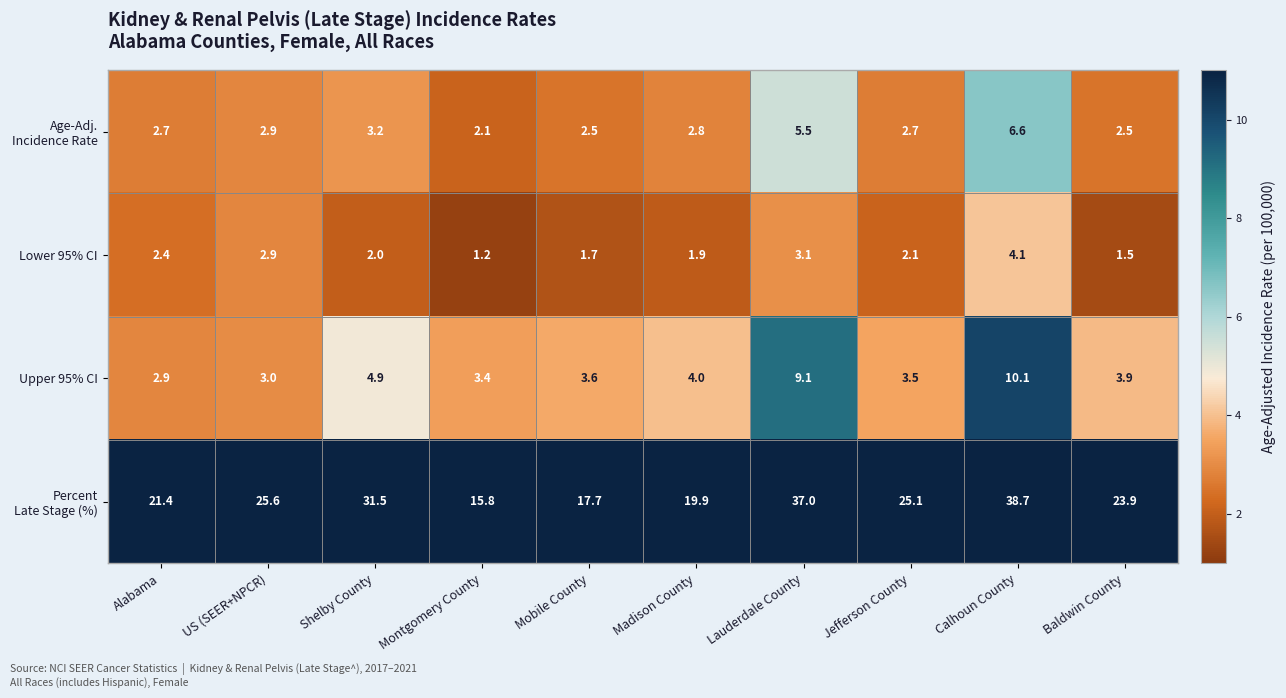

What is the total value across all series at US (SEER+NPCR)?

34.4